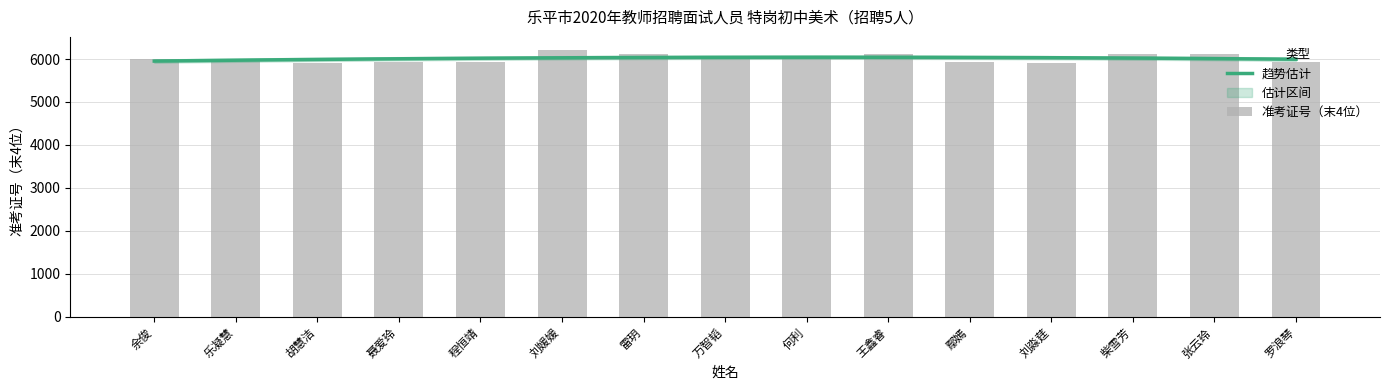

How many data points are less than 6003?

7